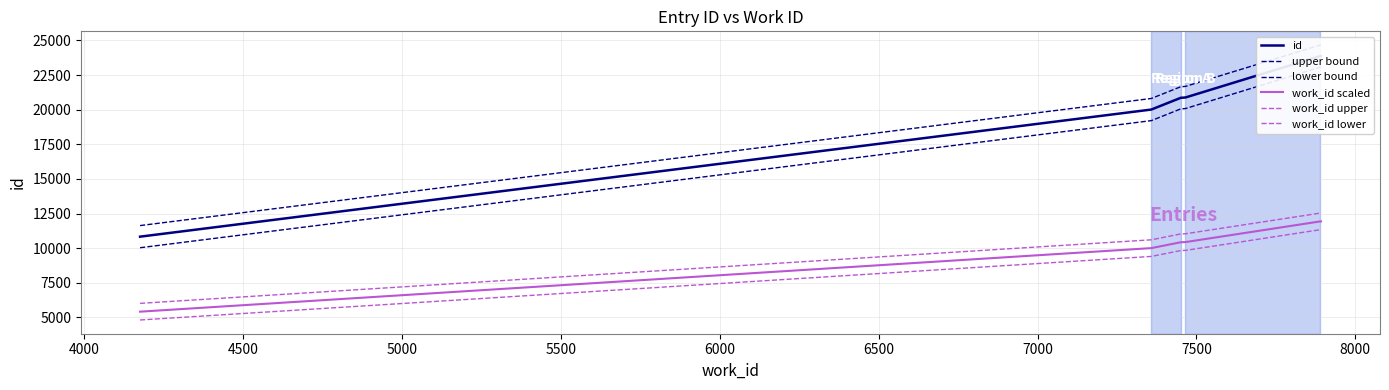

What is the difference between the highest and lowest values at 6500?

11842.0